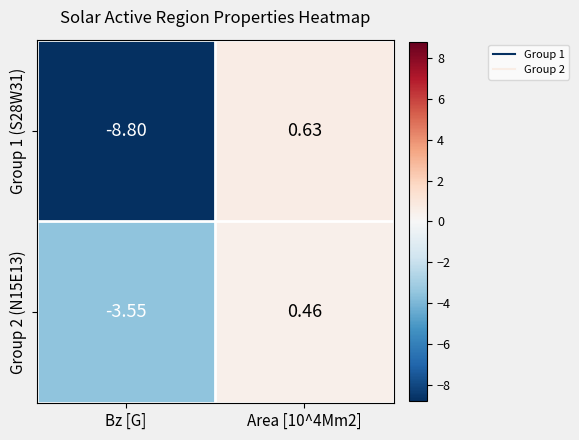

Is the value of Group 1 (S28W31) at Bz [G] greater than the value of Group 2 (N15E13) at Area [10^4Mm2]?

No